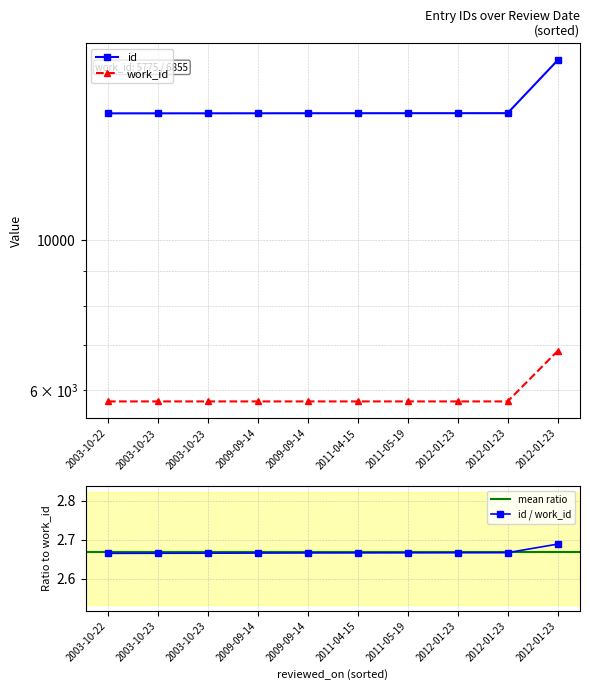

Between 2011-05-19 and 2012-01-23, which series saw the biggest shift?

id